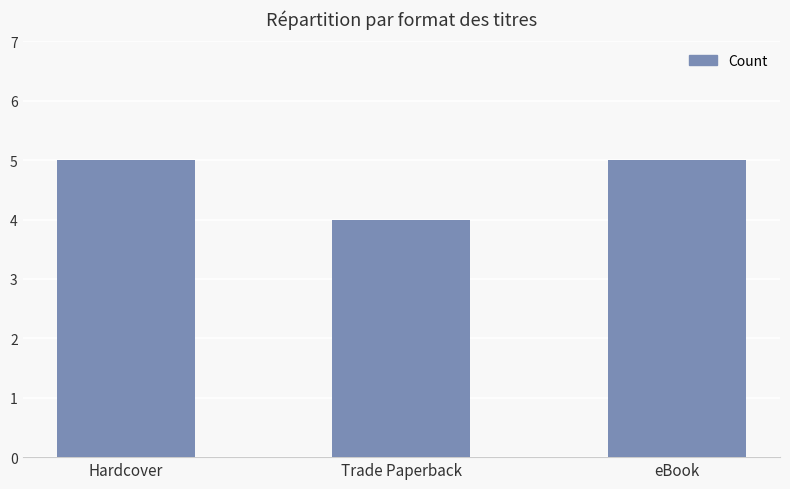

What value does the data have at Hardcover?

5